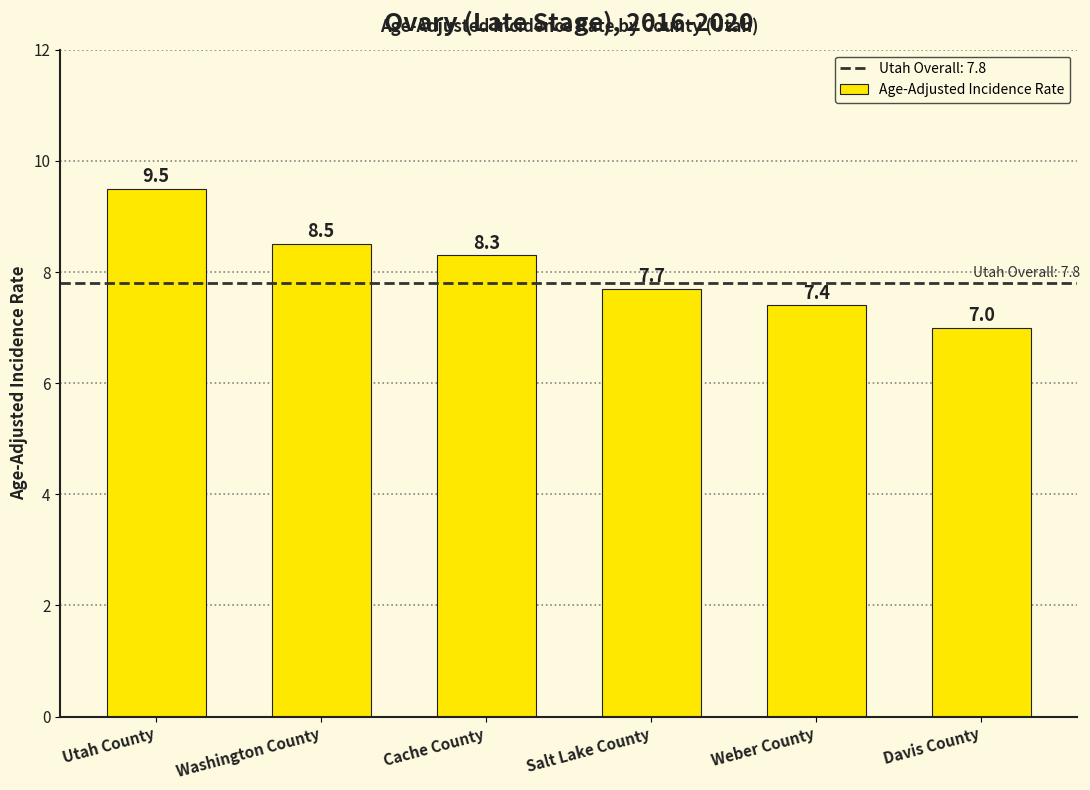

What is the difference between the values at Salt Lake County and Weber County?

0.3